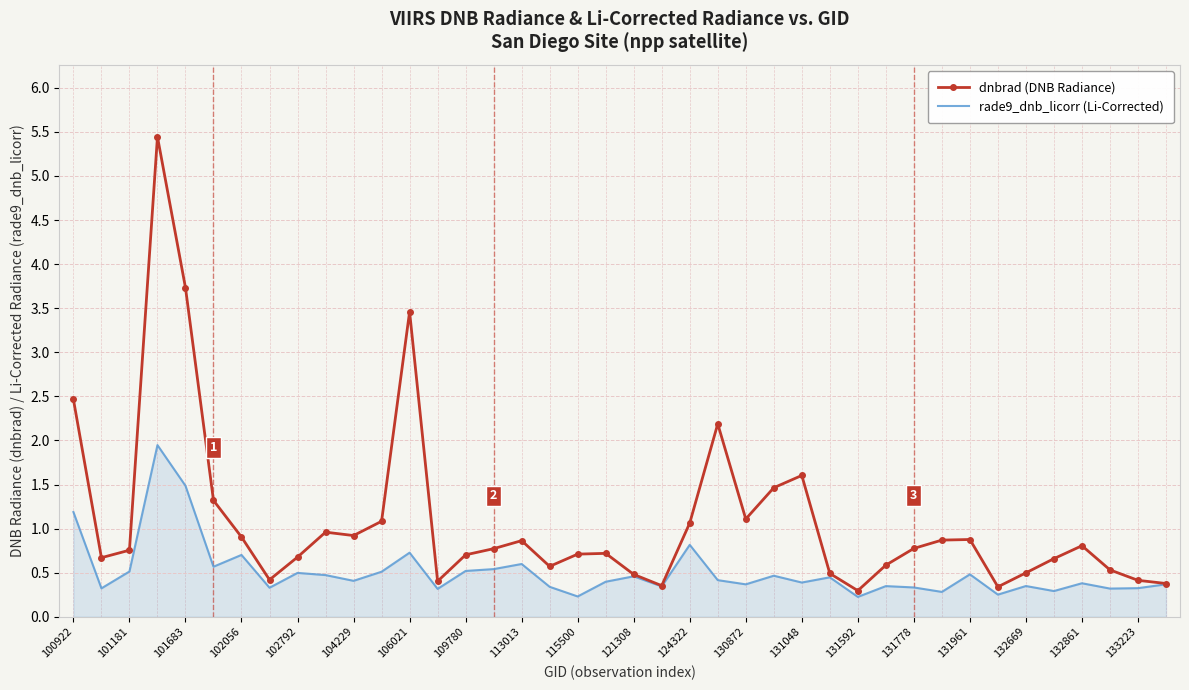

Which series has the largest total across all categories?

dnbrad (DNB Radiance)